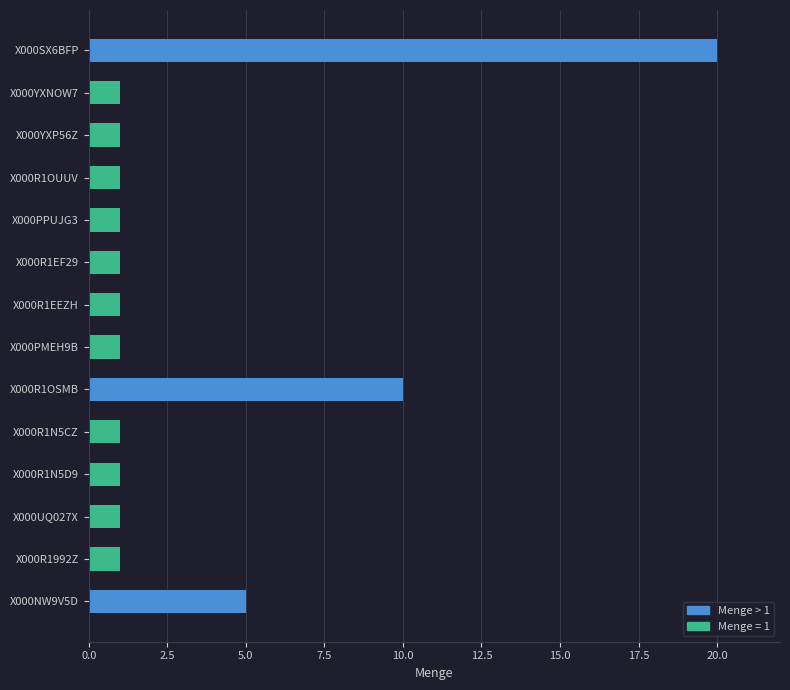

At which label is the value closest to 10?

X000R1OSMB